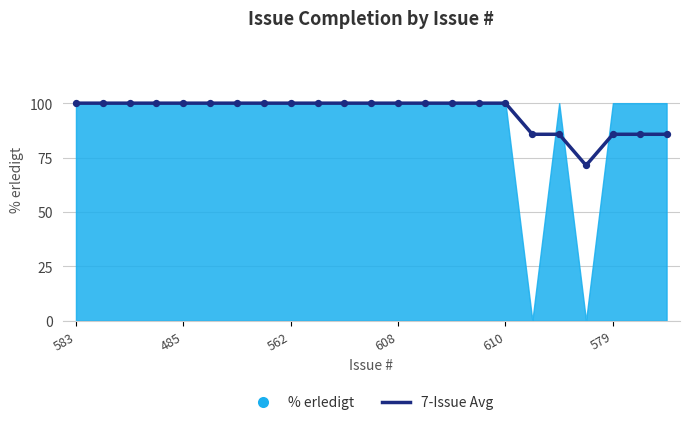

What is the change in value from 11 to 19?

-28.6